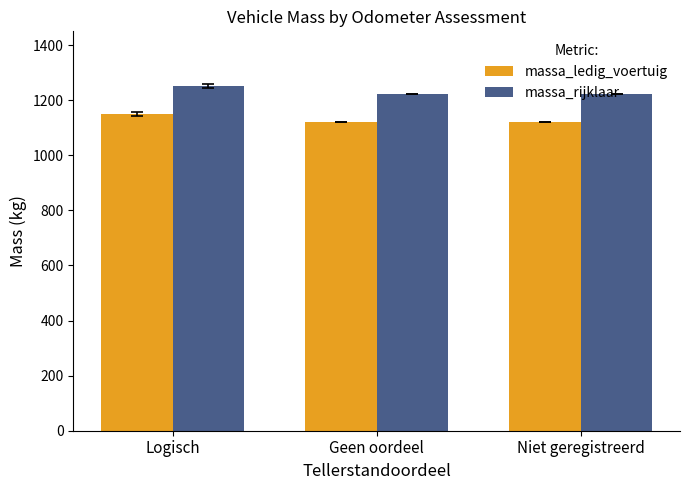

Read the massa_rijklaar value at Geen oordeel, to the nearest 10.

1220